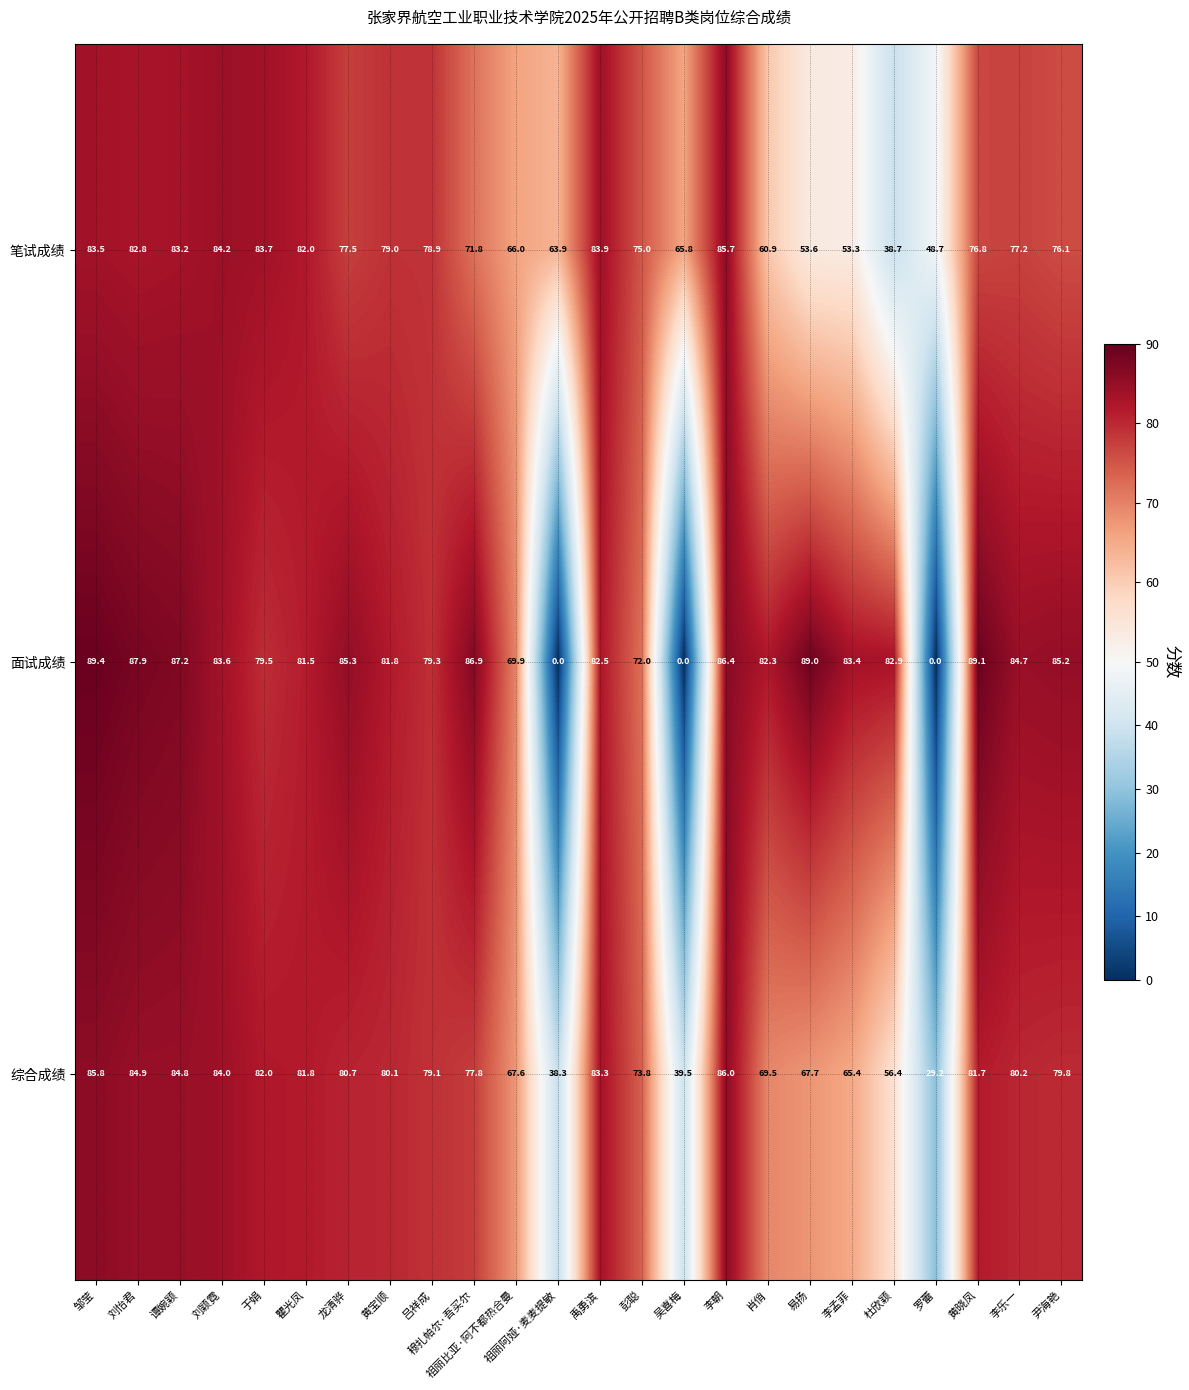

What is the difference between the 综合成绩 values at 肖俏 and 于娟?

12.5